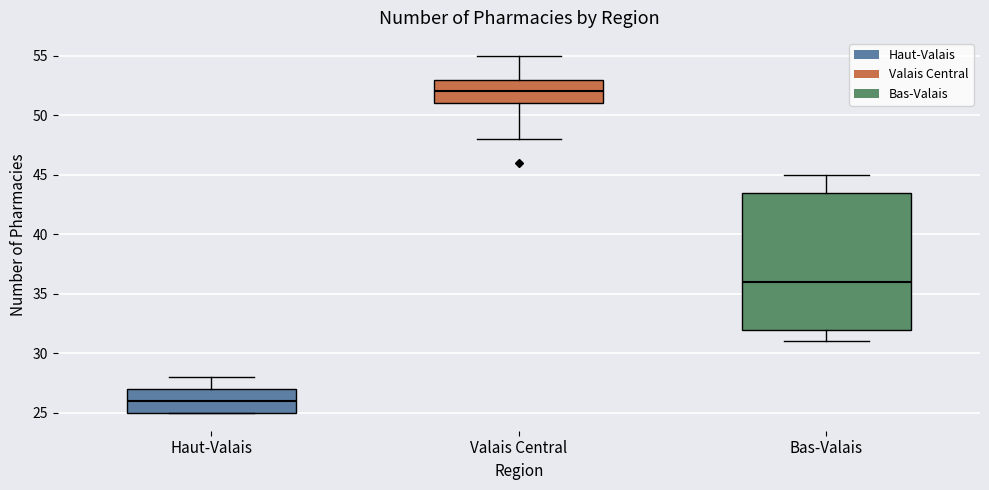

Which box's median line is the lowest?

Haut-Valais